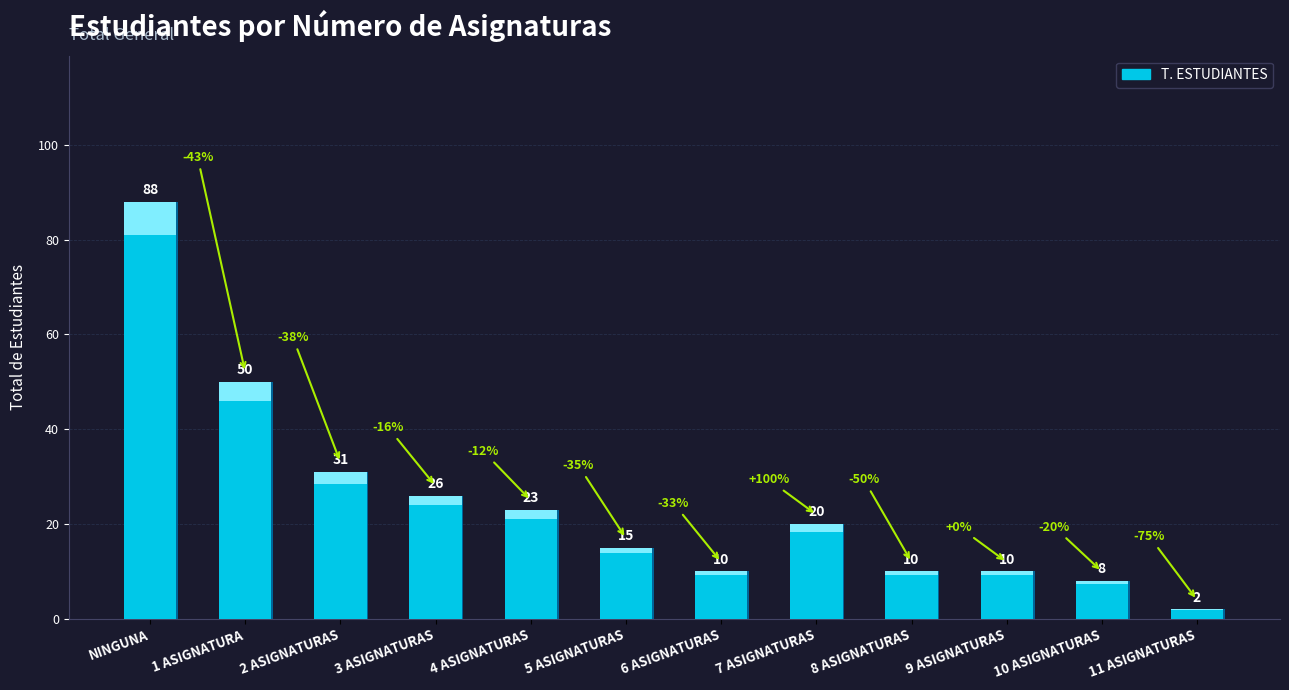

What position from the right is 7 ASIGNATURAS?

5